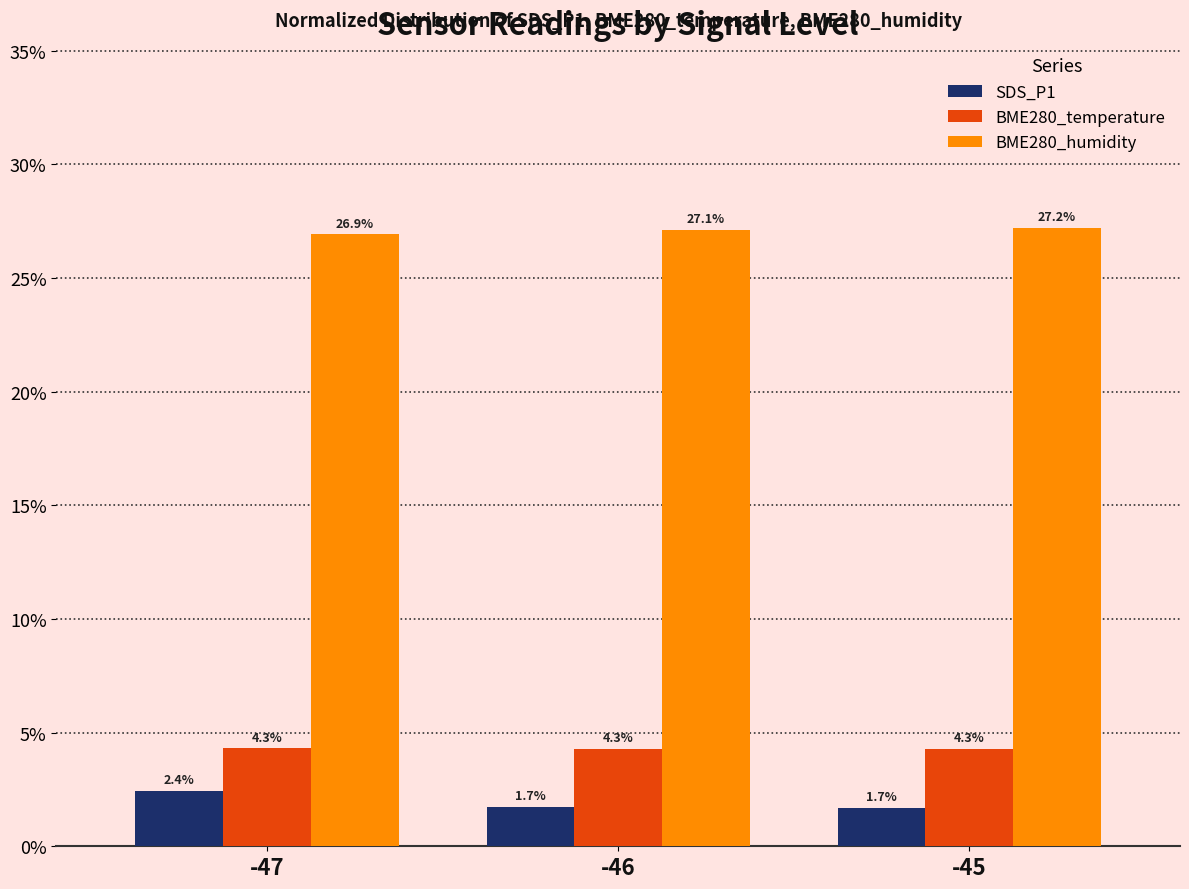

List the series in order of their peak value, lowest first.

SDS_P1, BME280_temperature, BME280_humidity